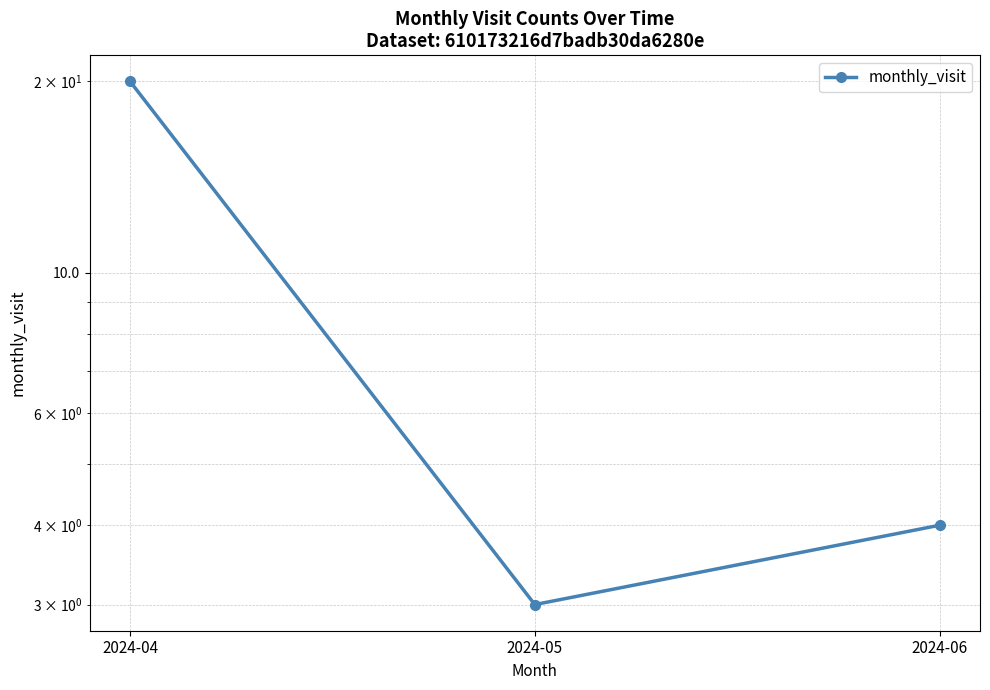

Rank the categories by value from highest to lowest.

2024-04, 2024-06, 2024-05